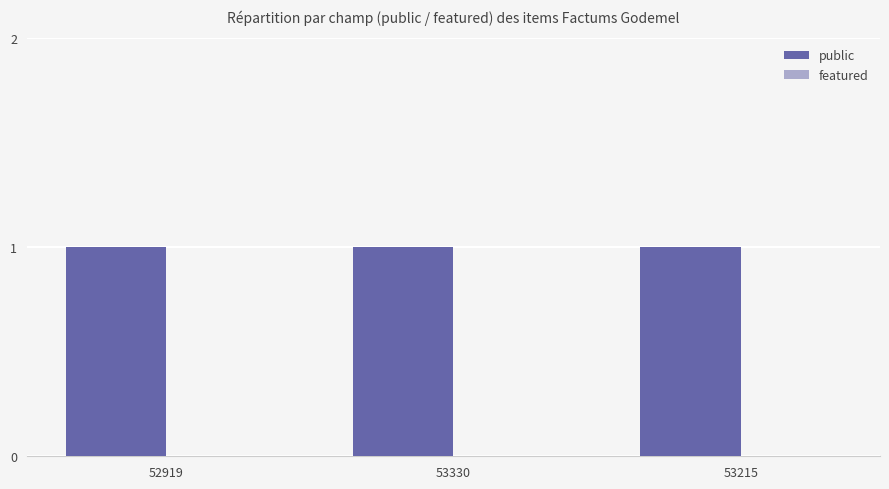

Reading left to right, transcribe all the data shown in this chart.

public: 52919=1	53330=1	53215=1
featured: 52919=0	53330=0	53215=0